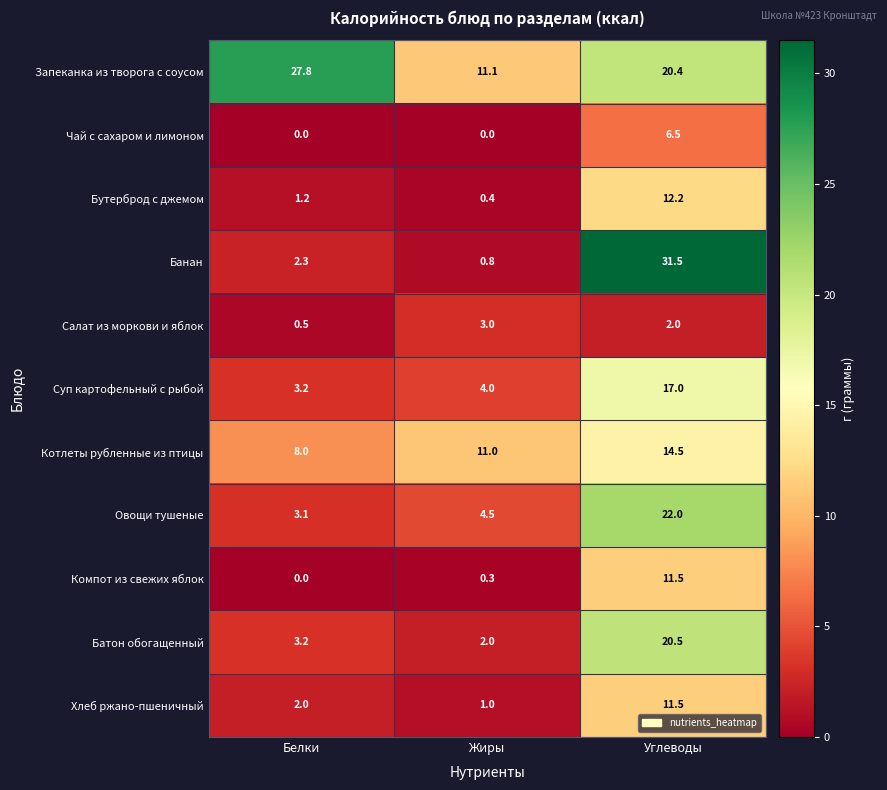

What is the sum of the Батон обогащенный values at Углеводы and Жиры?

22.5